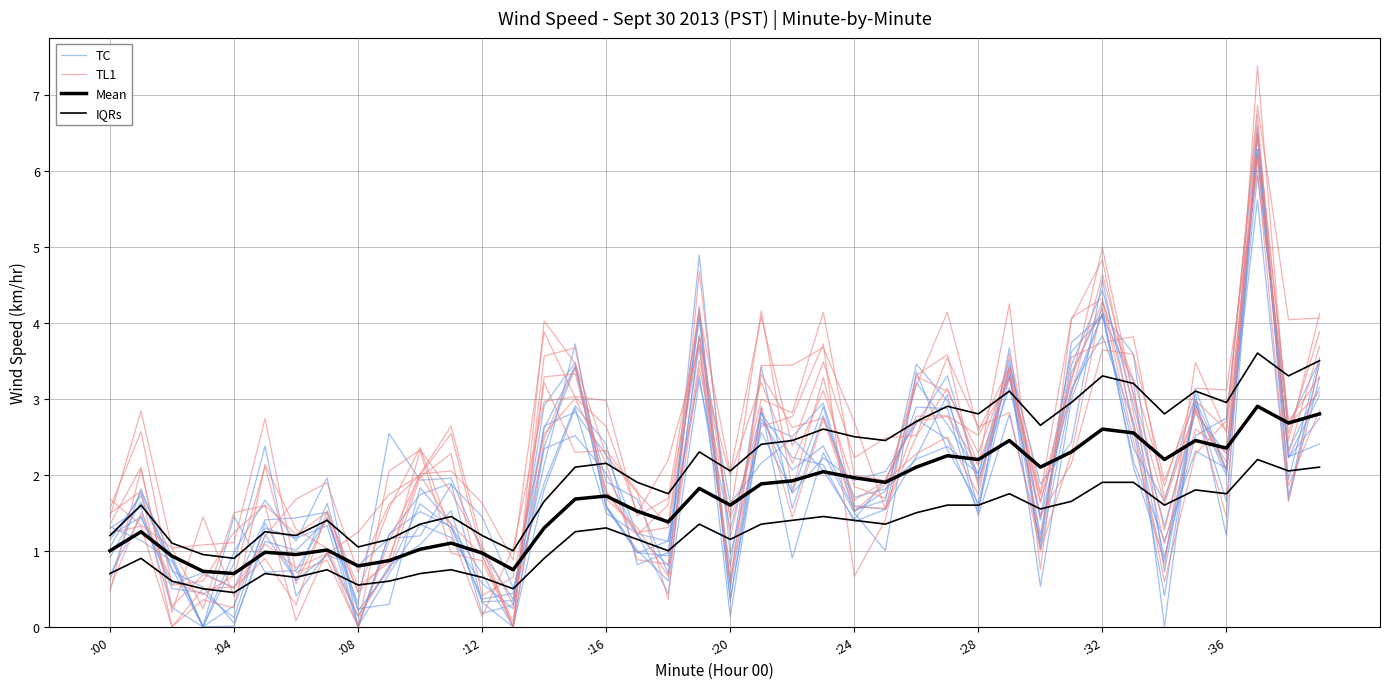

Between 20 and 38, which is larger?

38